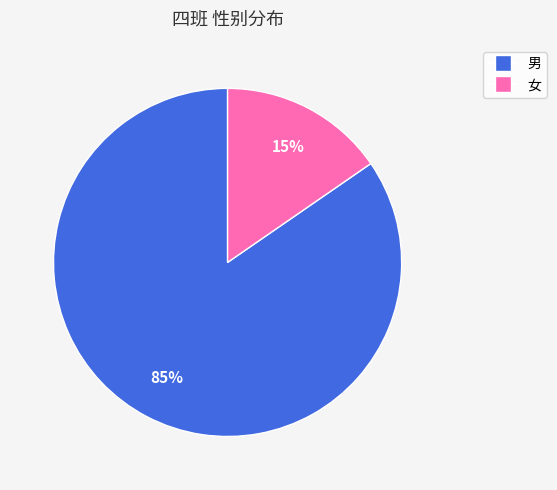

Count the number of slices in the pie.

2